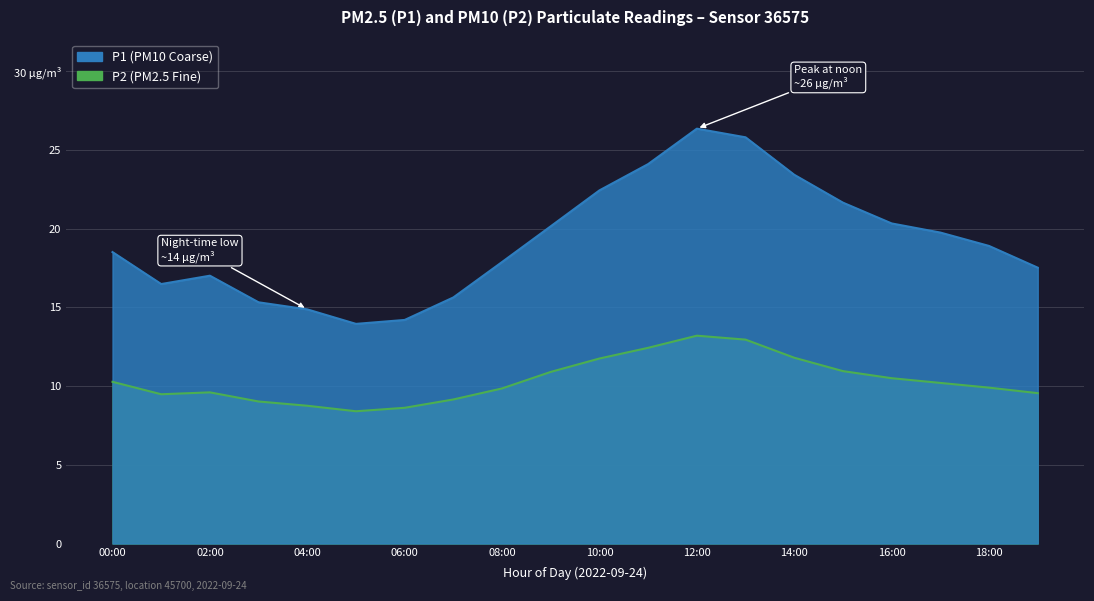

Which series has the largest total across all categories?

P1